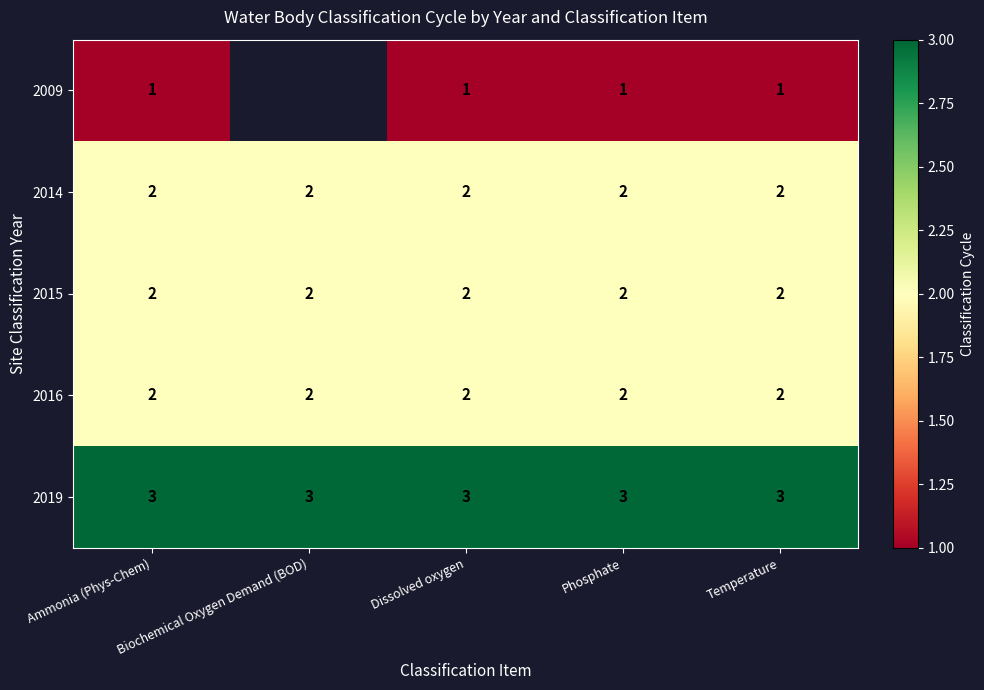

Is the value of 2016 at Temperature greater than the value of 2019 at Phosphate?

No